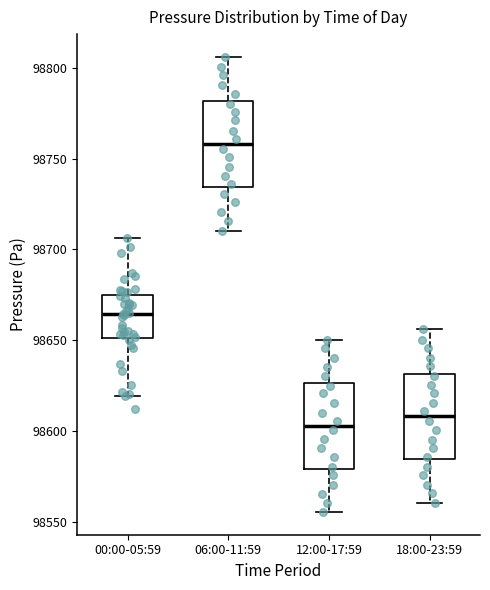

Which box has the highest median line?

06:00-11:59